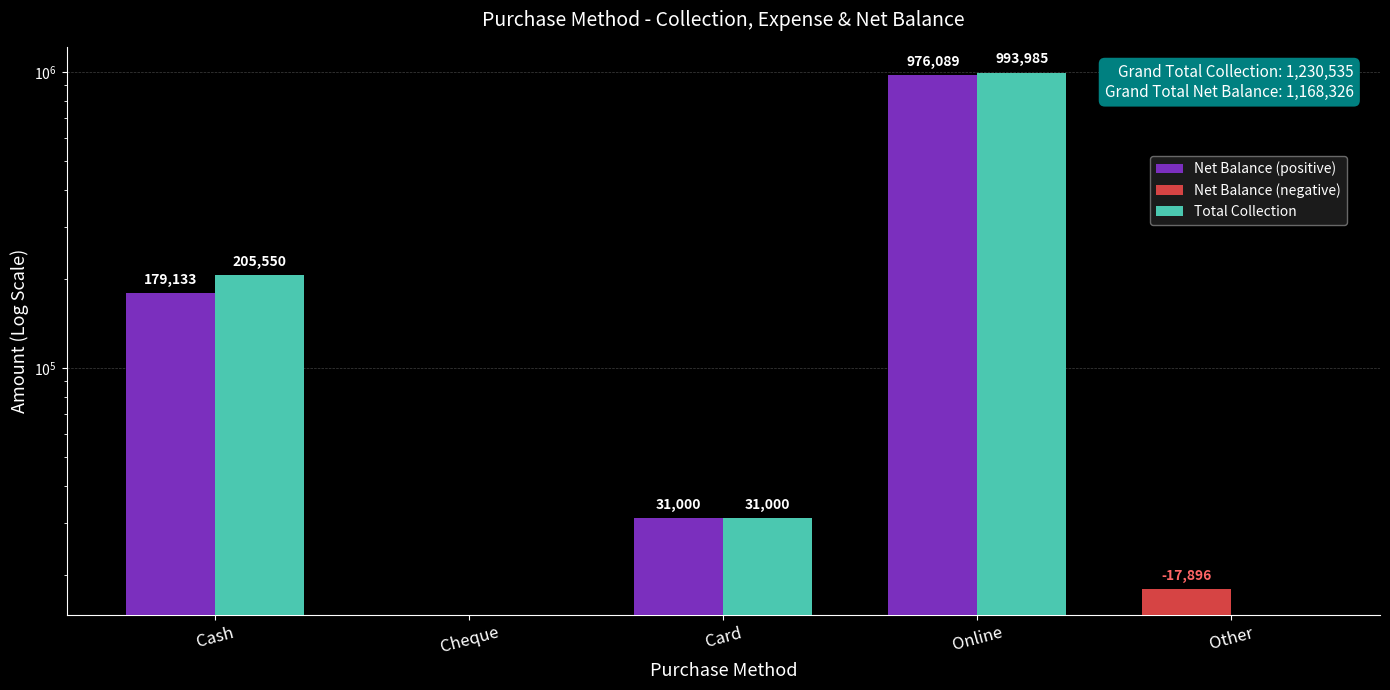

What is the difference between the second highest and minimum values in the Total Collection series?

205550